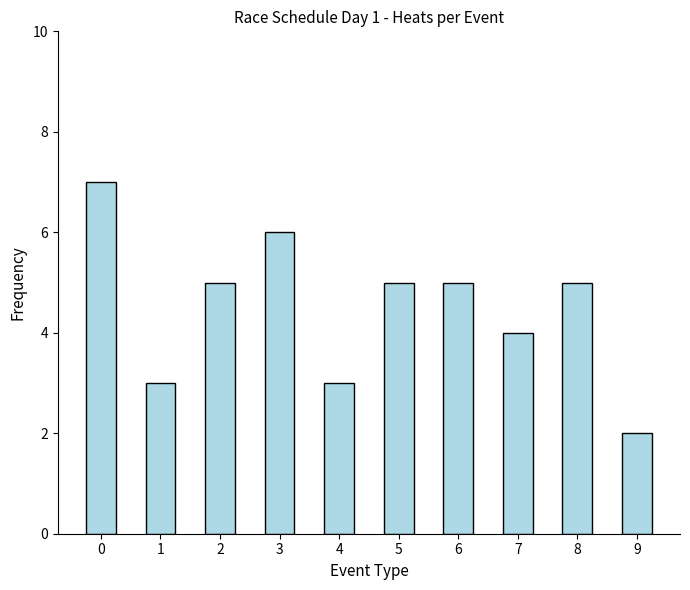

Approximately how many times larger is the value at 7 compared to 1?

1.3